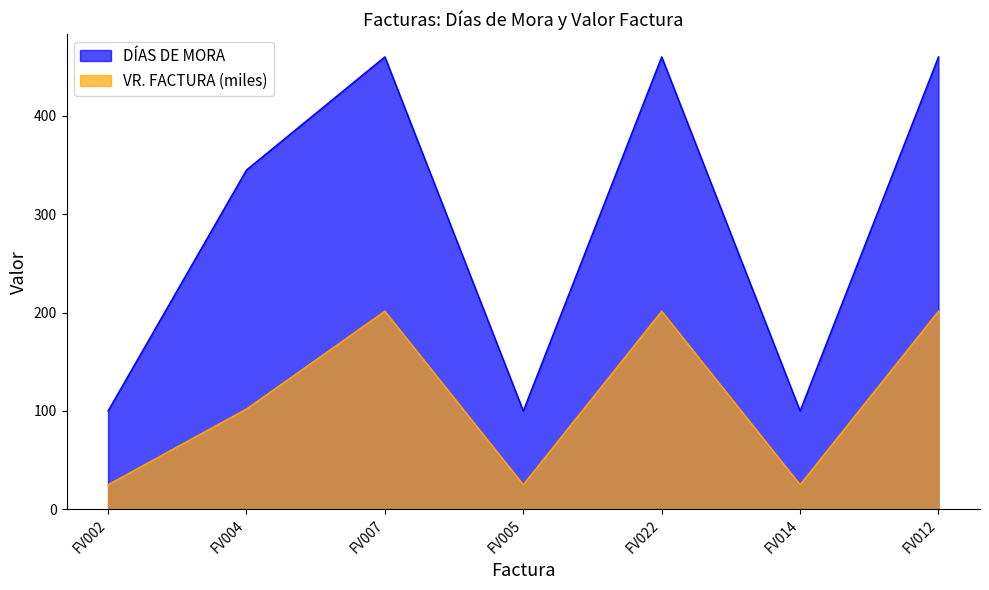

Reading right to left, transcribe all the data shown in this chart.

DÍAS DE MORA: FV012=460.0	FV014=100.0	FV022=460.0	FV005=100.0	FV007=460.0	FV004=345.0	FV002=100.0
VR. FACTURA: FV012=201.4	FV014=25.0	FV022=201.4	FV005=25.0	FV007=201.4	FV004=102.0	FV002=25.0